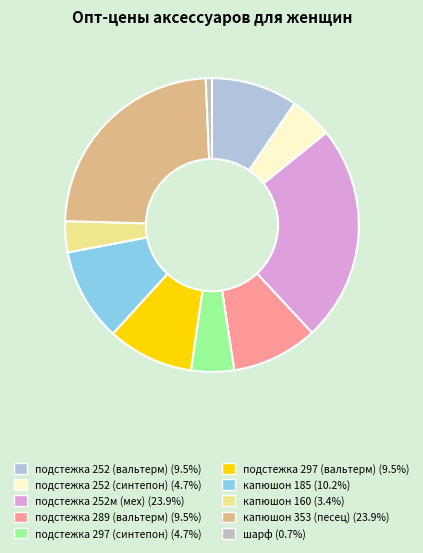

Which category has the smallest portion of the pie?

шарф